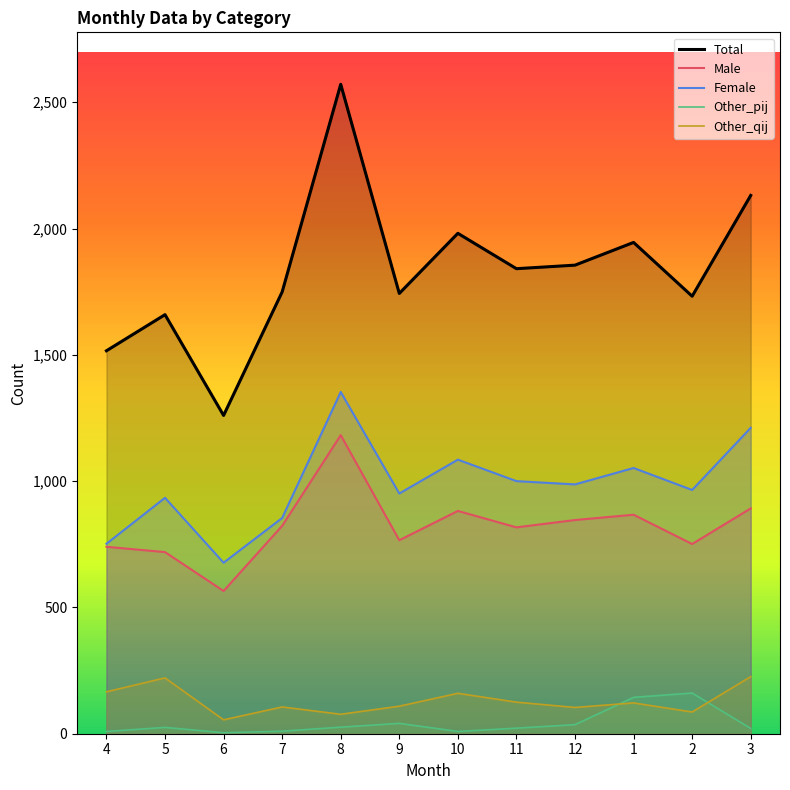

True or false: Other_pij has a value of 4 at 6.

True